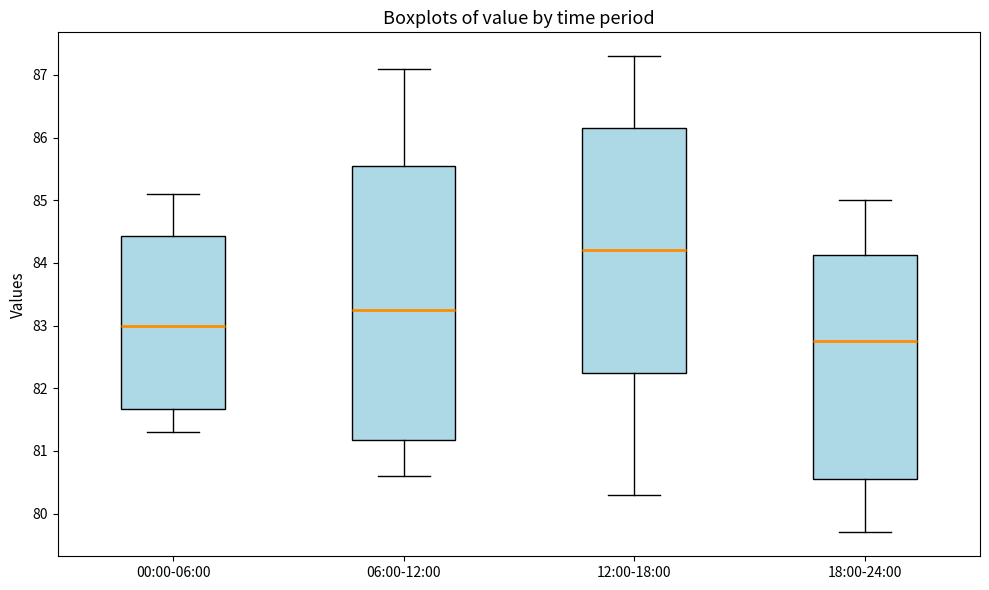

Which box has the lowest median line?

18:00-24:00